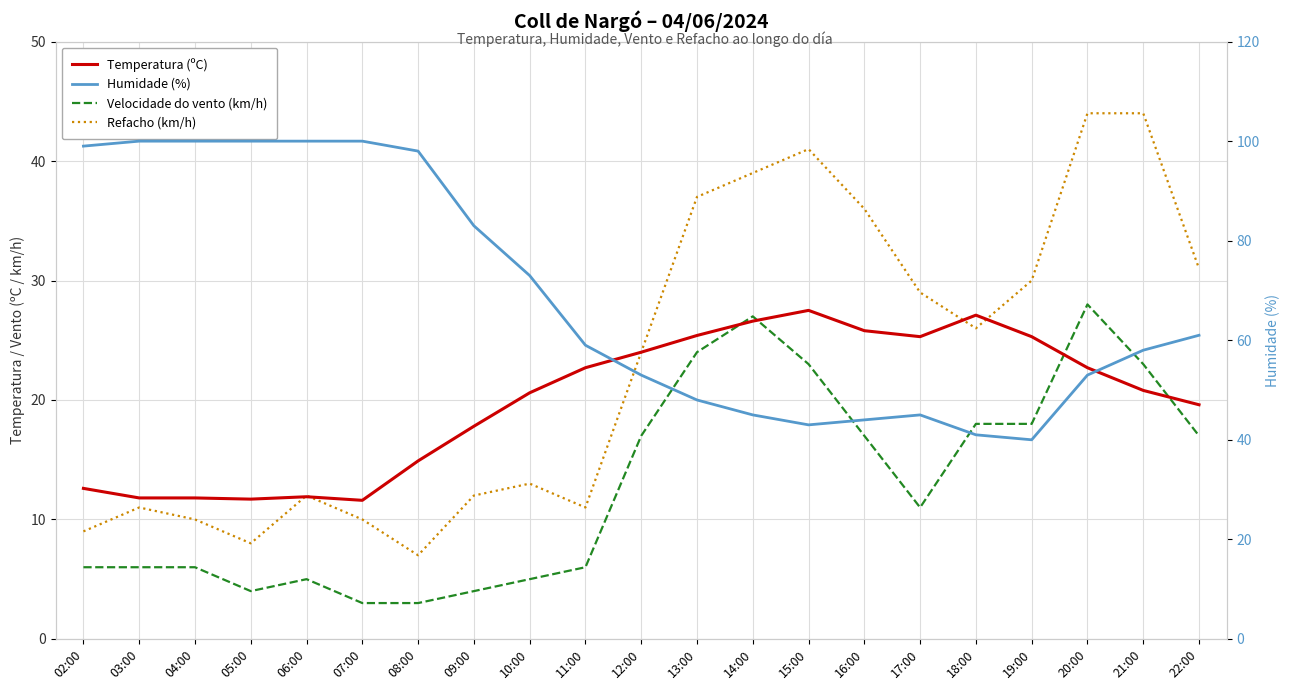

At which category does Refacho (km/h) reach its first local valley?

05:00